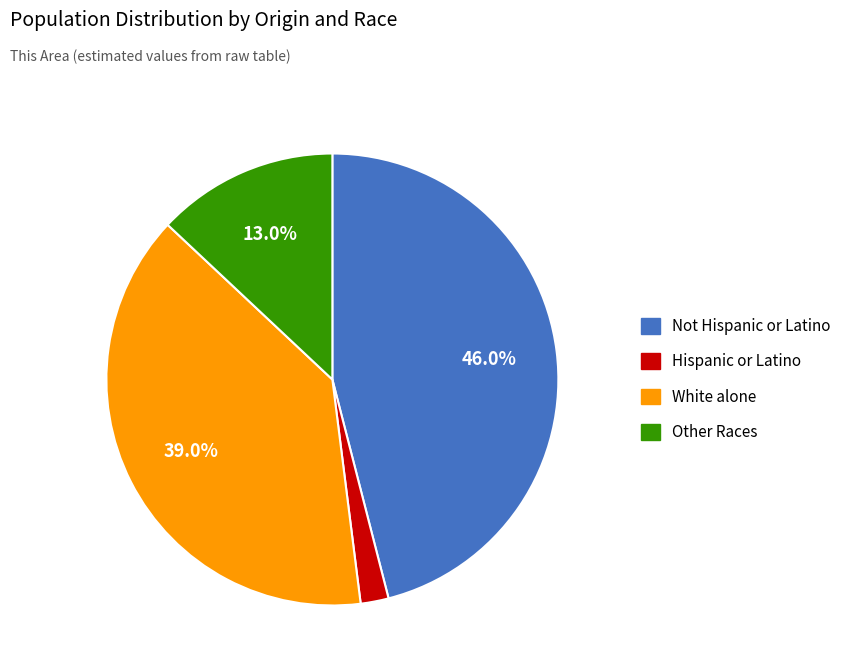

How many slices are in this pie chart?

4